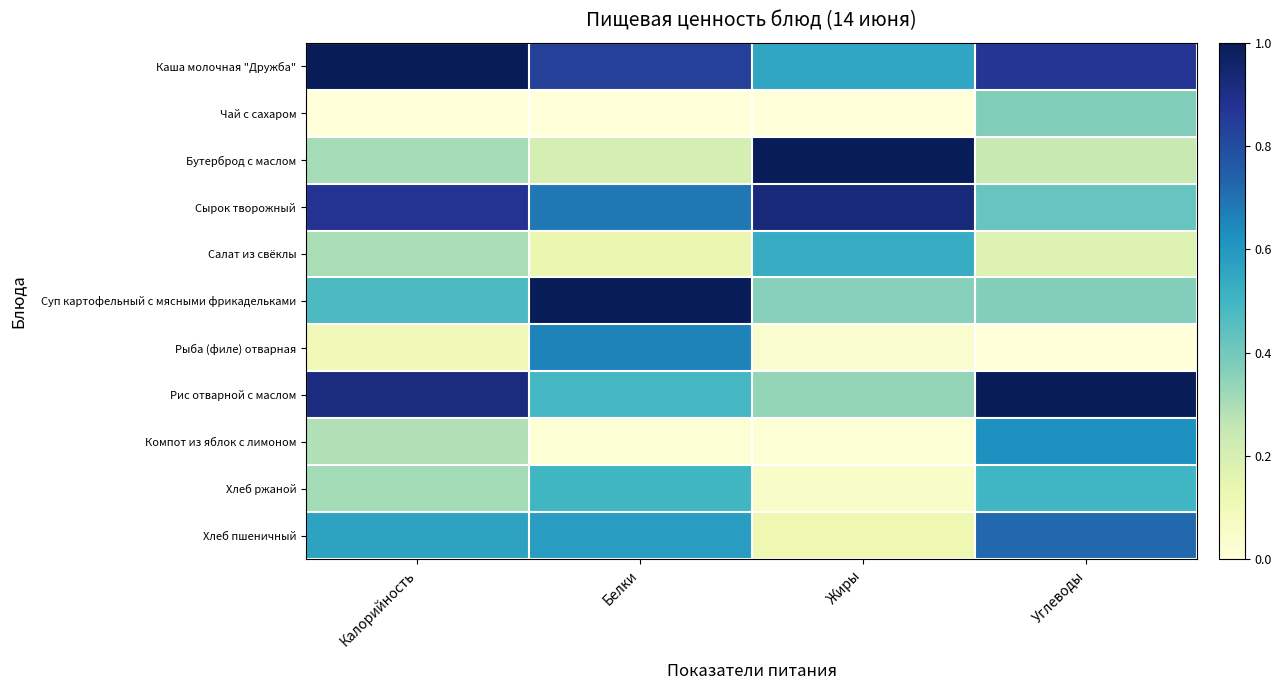

Reading left to right, what are all the values shown in this chart?

Каша молочная "Дружба": Калорийность=1.0	Белки=0.8	Жиры=0.6	Углеводы=0.9
Чай с сахаром: Калорийность=0.0	Белки=0.0	Жиры=0.0	Углеводы=0.4
Бутерброд с маслом: Калорийность=0.3	Белки=0.2	Жиры=1.0	Углеводы=0.2
Сырок творожный: Калорийность=0.9	Белки=0.7	Жиры=0.9	Углеводы=0.4
Салат из свёклы: Калорийность=0.3	Белки=0.1	Жиры=0.5	Углеводы=0.2
Суп картофельный с мясными фрикадельками: Калорийность=0.5	Белки=1.0	Жиры=0.4	Углеводы=0.4
Рыба (филе) отварная: Калорийность=0.1	Белки=0.7	Жиры=0.0	Углеводы=0.0
Рис отварной с маслом: Калорийность=0.9	Белки=0.5	Жиры=0.3	Углеводы=1.0
Компот из яблок с лимоном: Калорийность=0.3	Белки=0.0	Жиры=0.0	Углеводы=0.6
Хлеб ржаной: Калорийность=0.3	Белки=0.5	Жиры=0.0	Углеводы=0.5
Хлеб пшеничный: Калорийность=0.6	Белки=0.6	Жиры=0.1	Углеводы=0.7